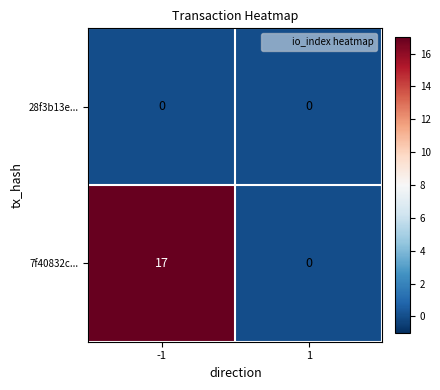

Which series has the widest spread of values?

7f40832c...